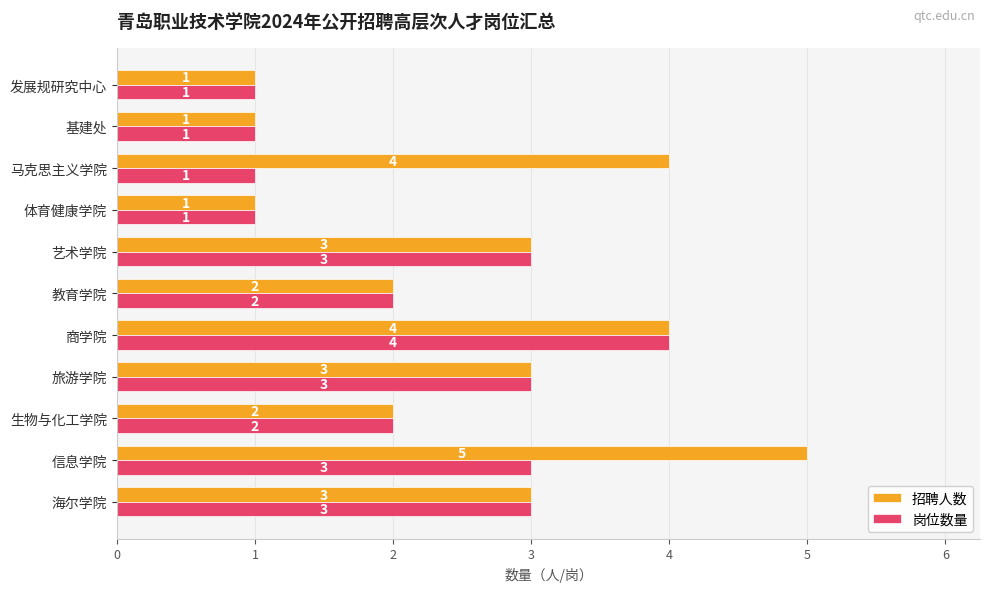

Is the value of 招聘人数 at 海尔学院 greater than the value of 岗位数量 at 生物与化工学院?

Yes